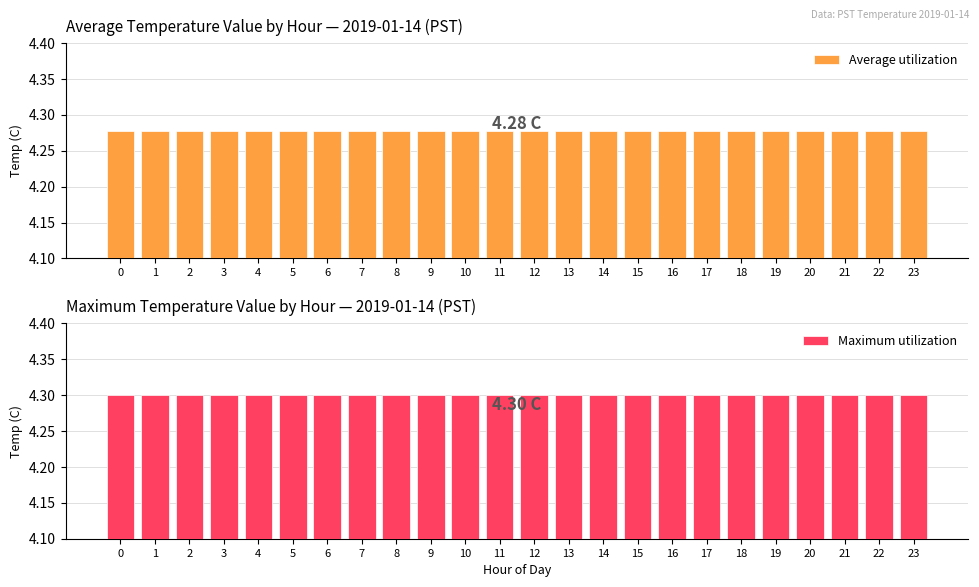

List the series in order of their peak value, lowest first.

Average utilization, Maximum utilization